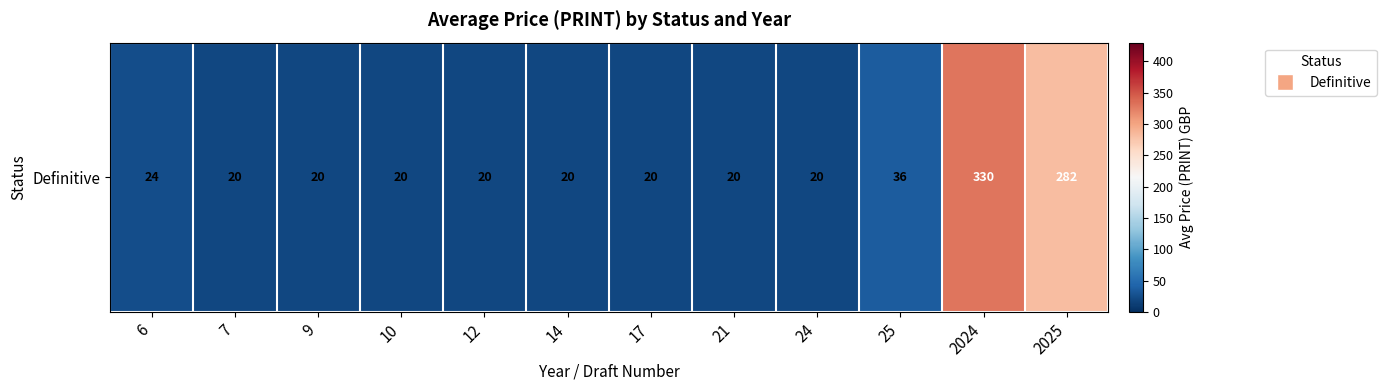

Read the value at 6.

24